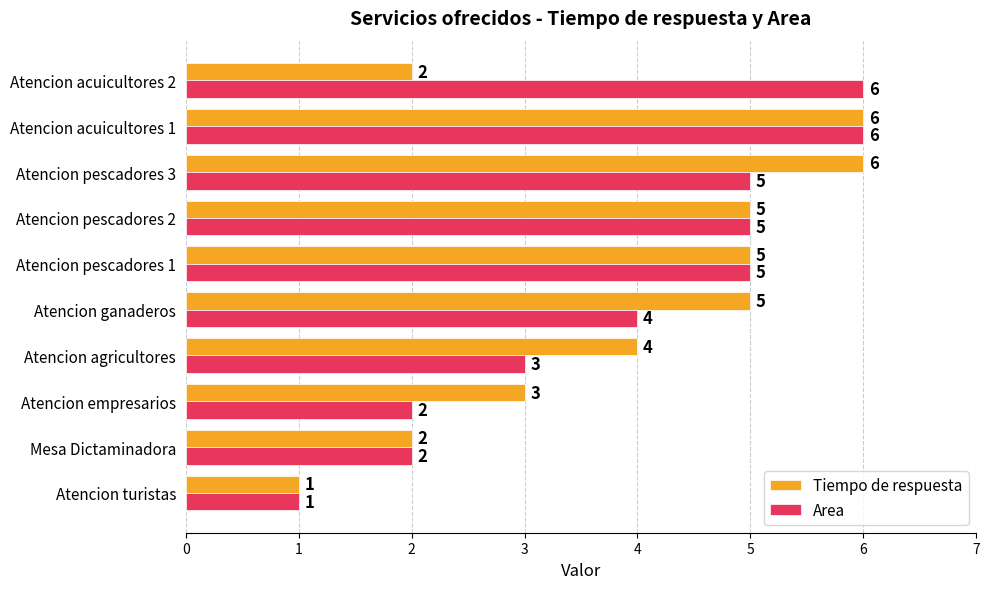

Between Mesa Dictaminadora and Atencion agricultores, which series saw the biggest shift?

Tiempo de respuesta